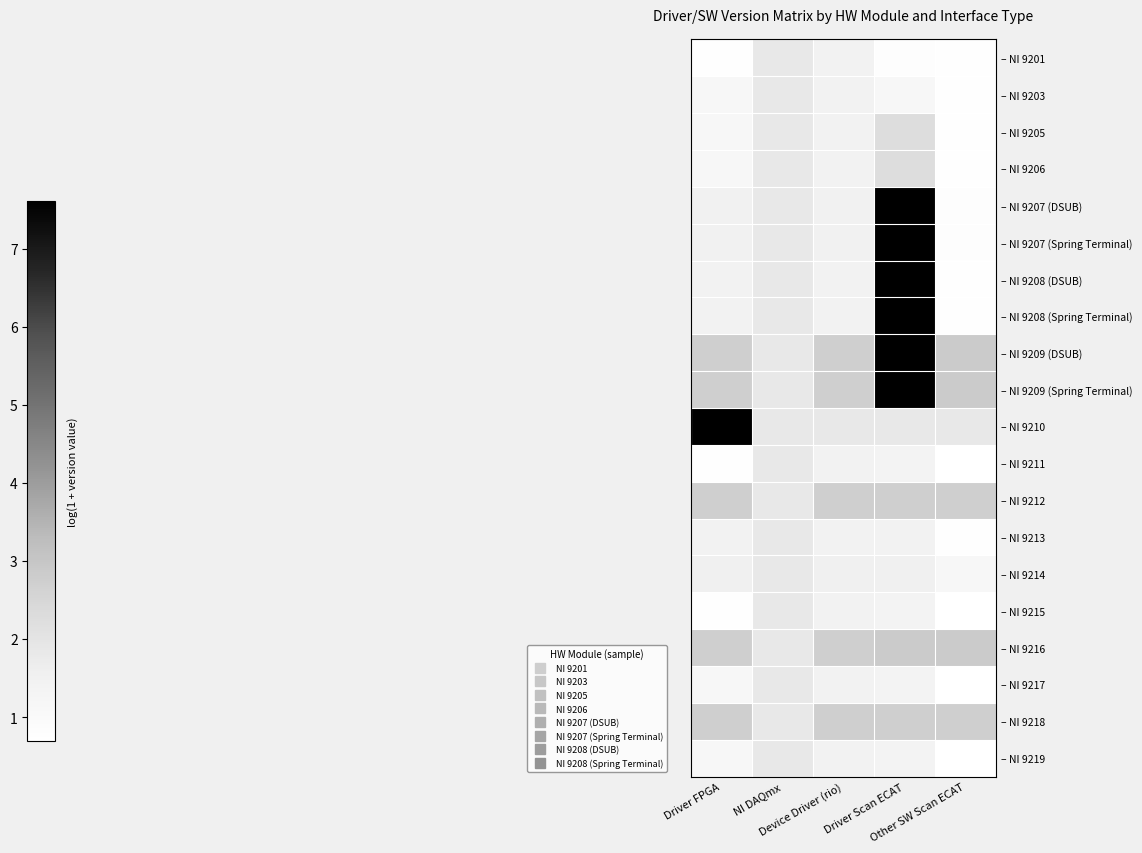

What is the difference between the maximum and minimum values in the – NI 9203 series?

0.7